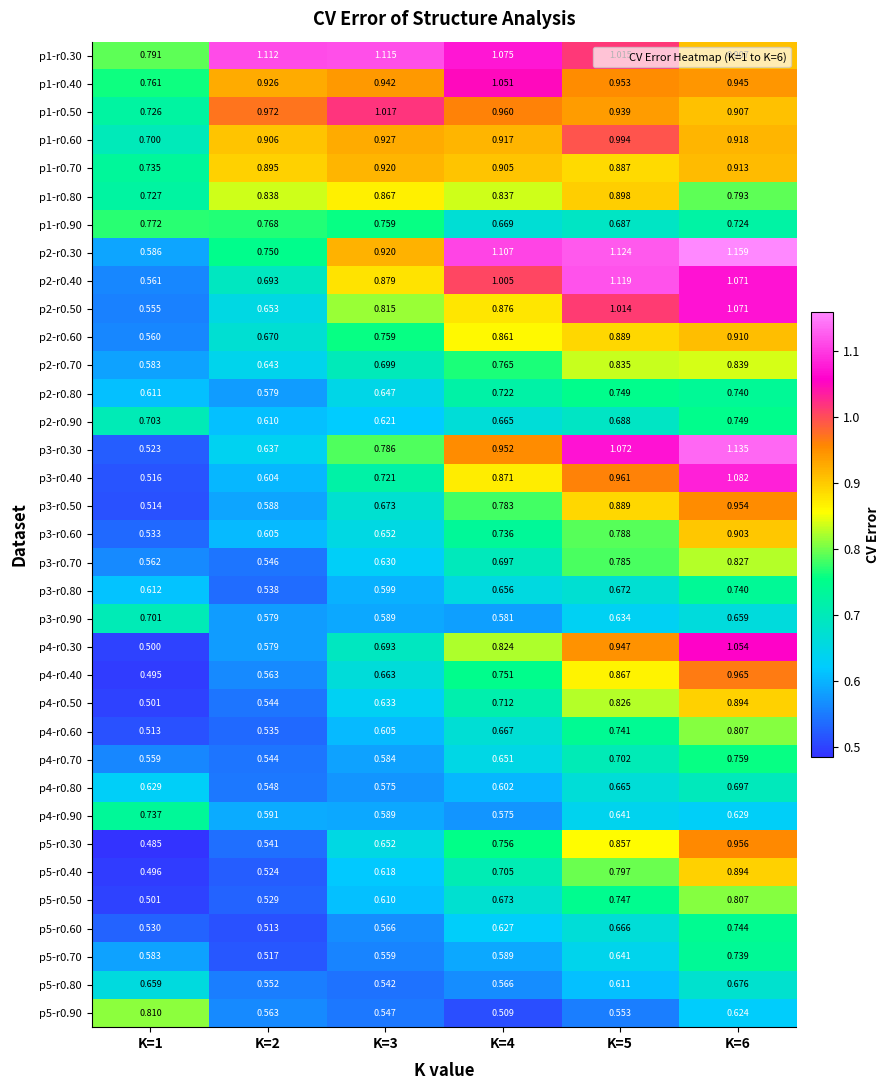

At which category is the sum across all series the highest?

K=6